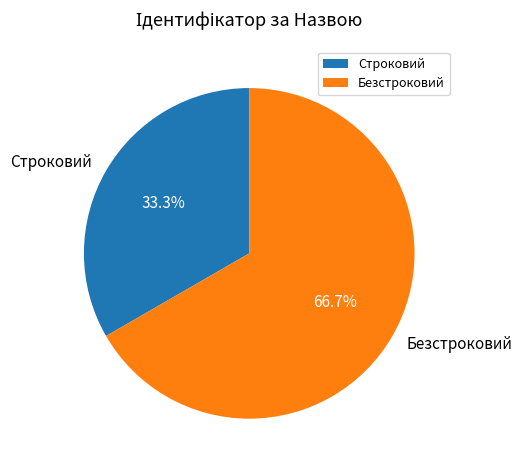

The Безстроковий slice represents 55% of the pie. True or false?

False